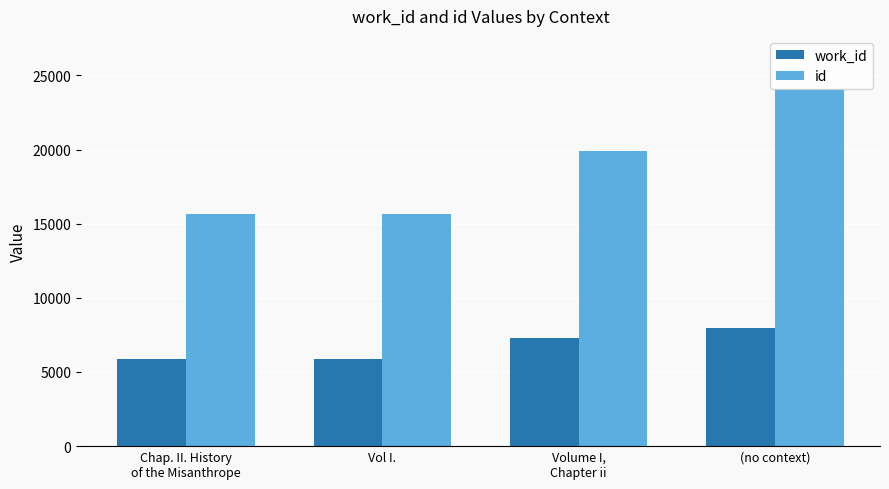

What is the smallest value displayed?

5893